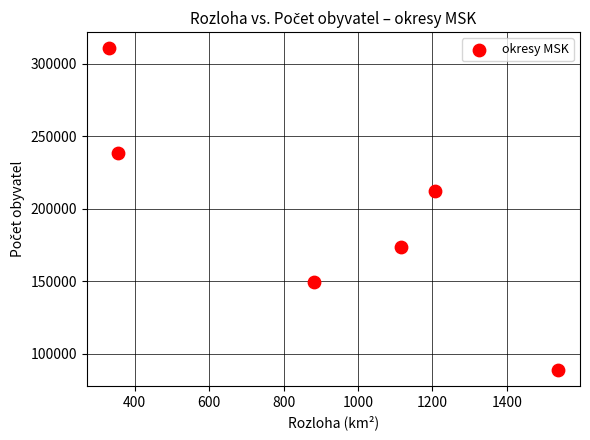

What Y value in the scatter plot is closest to 199940?

212116